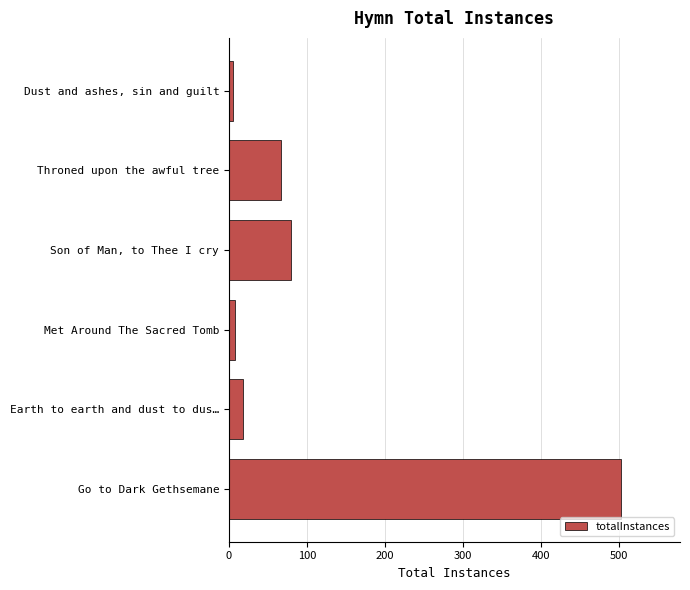

How many bars are there in total?

6